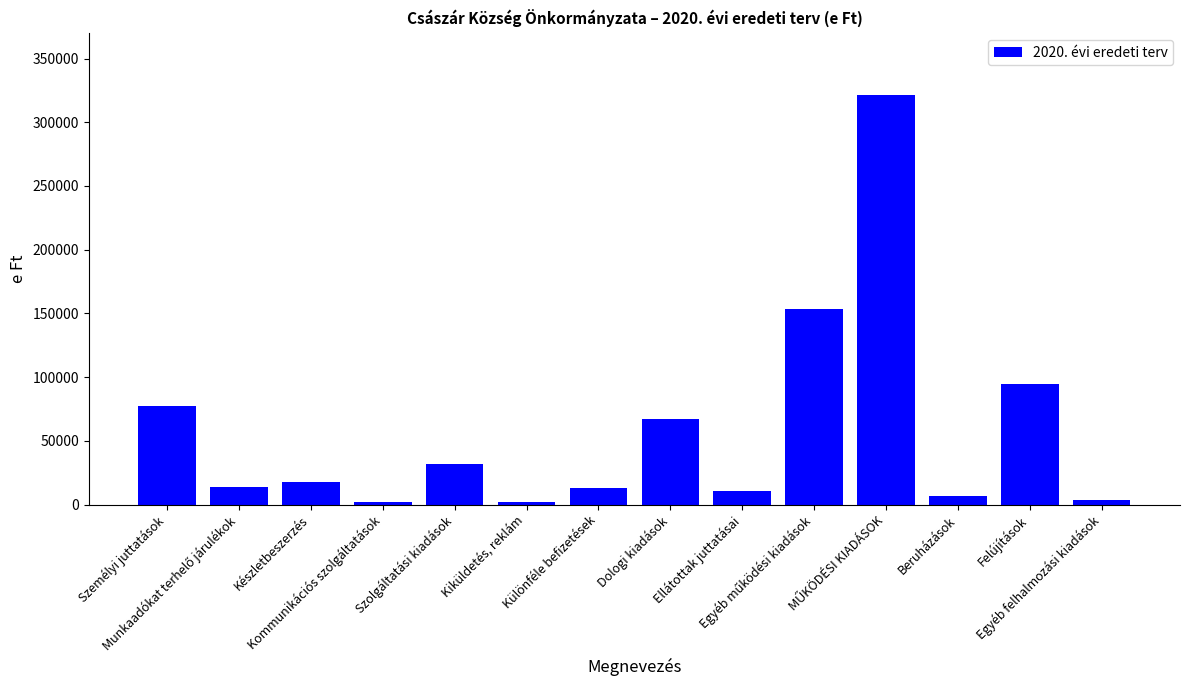

What is the minimum value shown in the chart?

2290.0